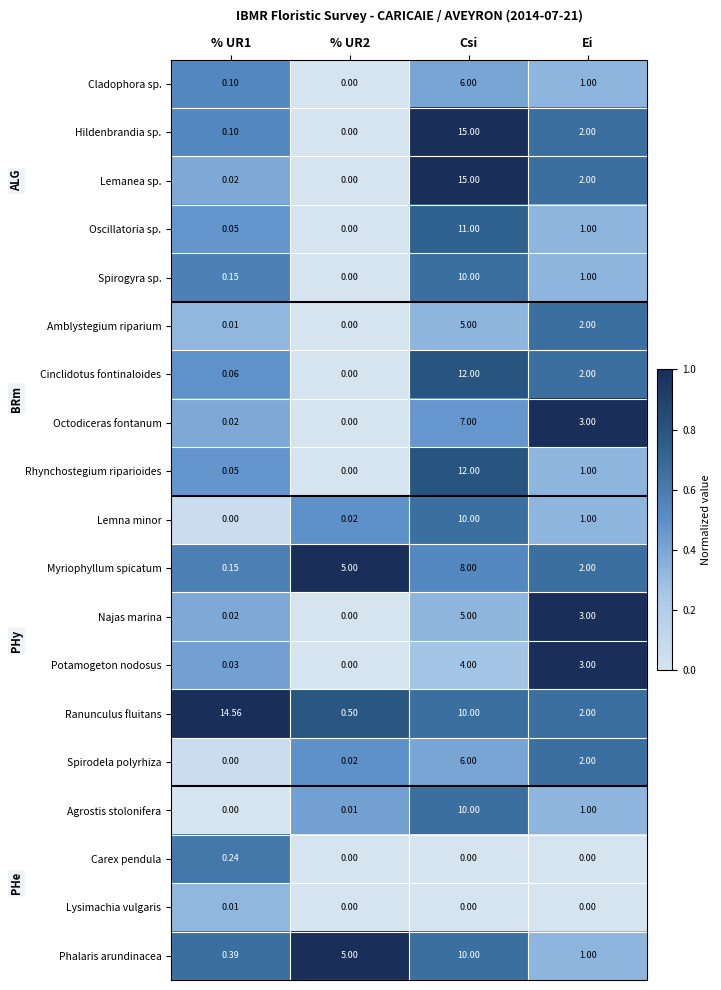

At which category is the sum across all series the highest?

Csi